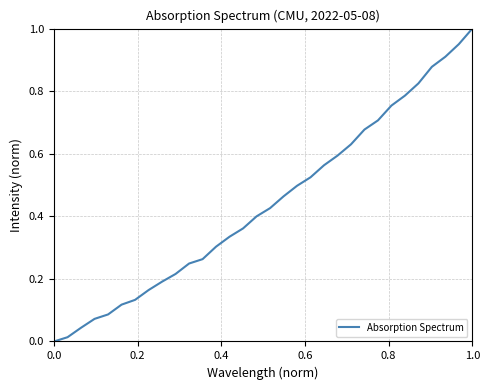

Does the chart have visible grid lines?

Yes